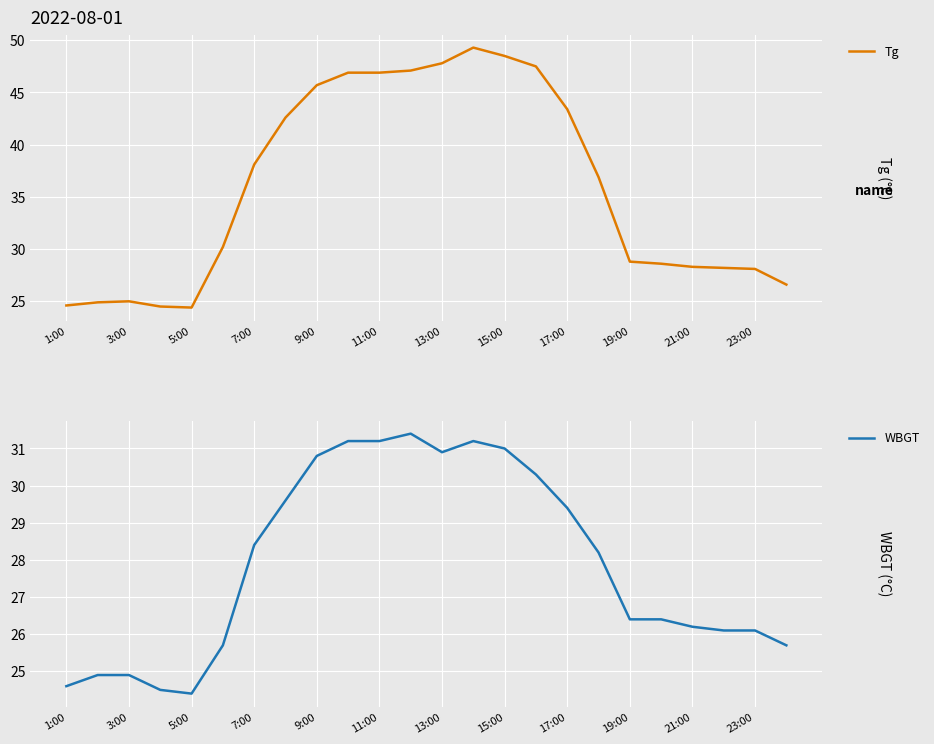

Is it true that Tg equals 40.1 at 23?

False